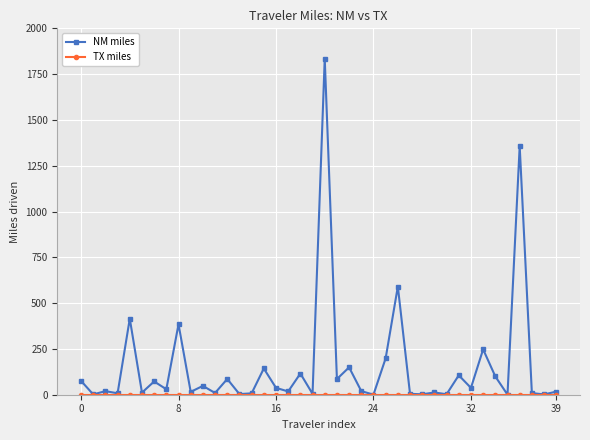

Which series has the largest range (max minus min)?

NM miles